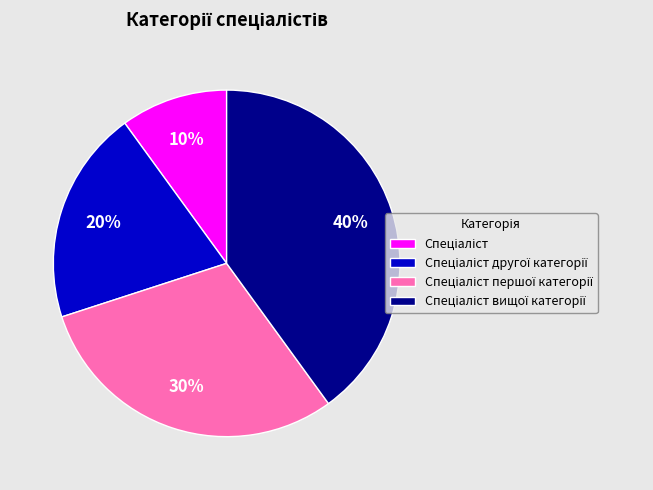

Does any single category account for the majority?

No